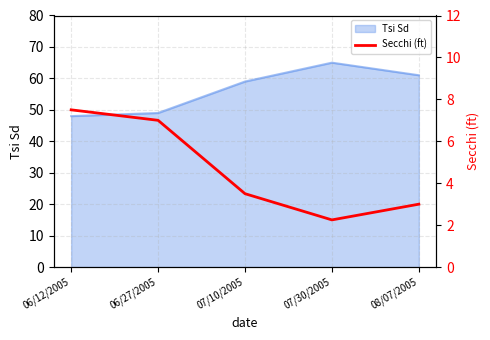

What is the label of the 4th point from the right?

06/27/2005